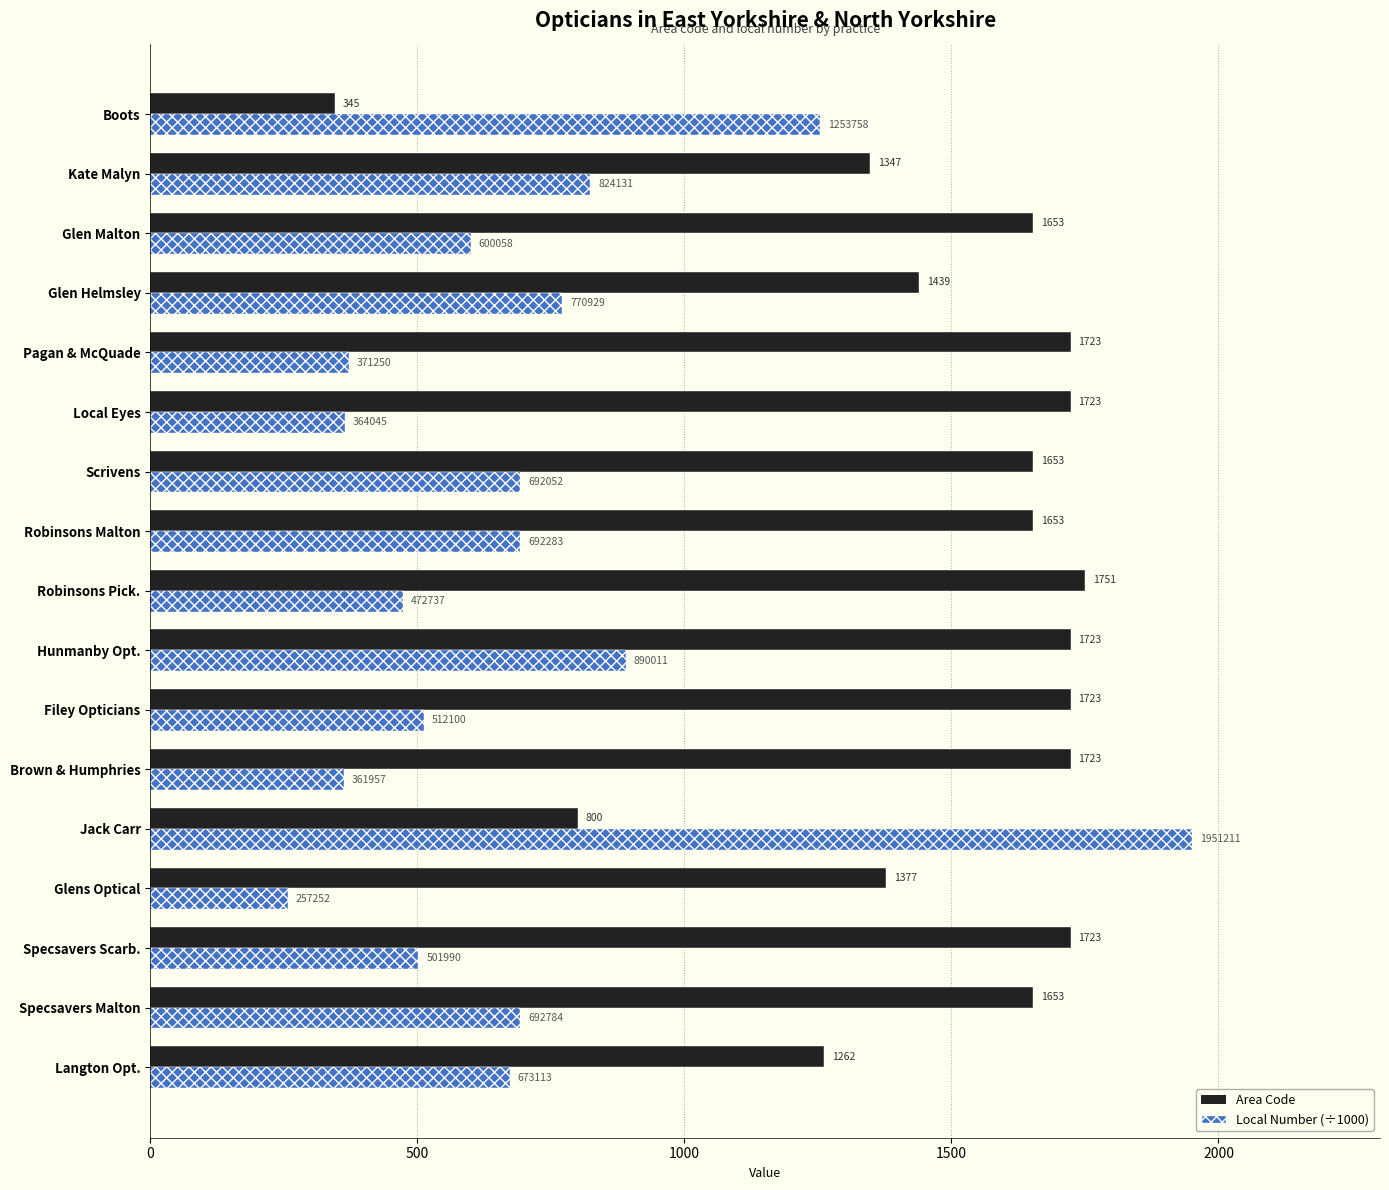

Rank the series at Robinsons Pick. from lowest to highest value.

Local Number (÷1000), Area Code